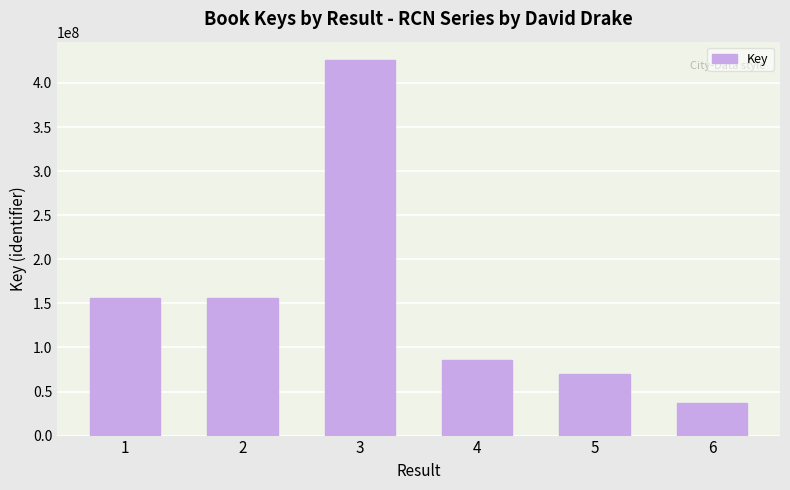

What value does the data have at 2, to the nearest 100?

155982700